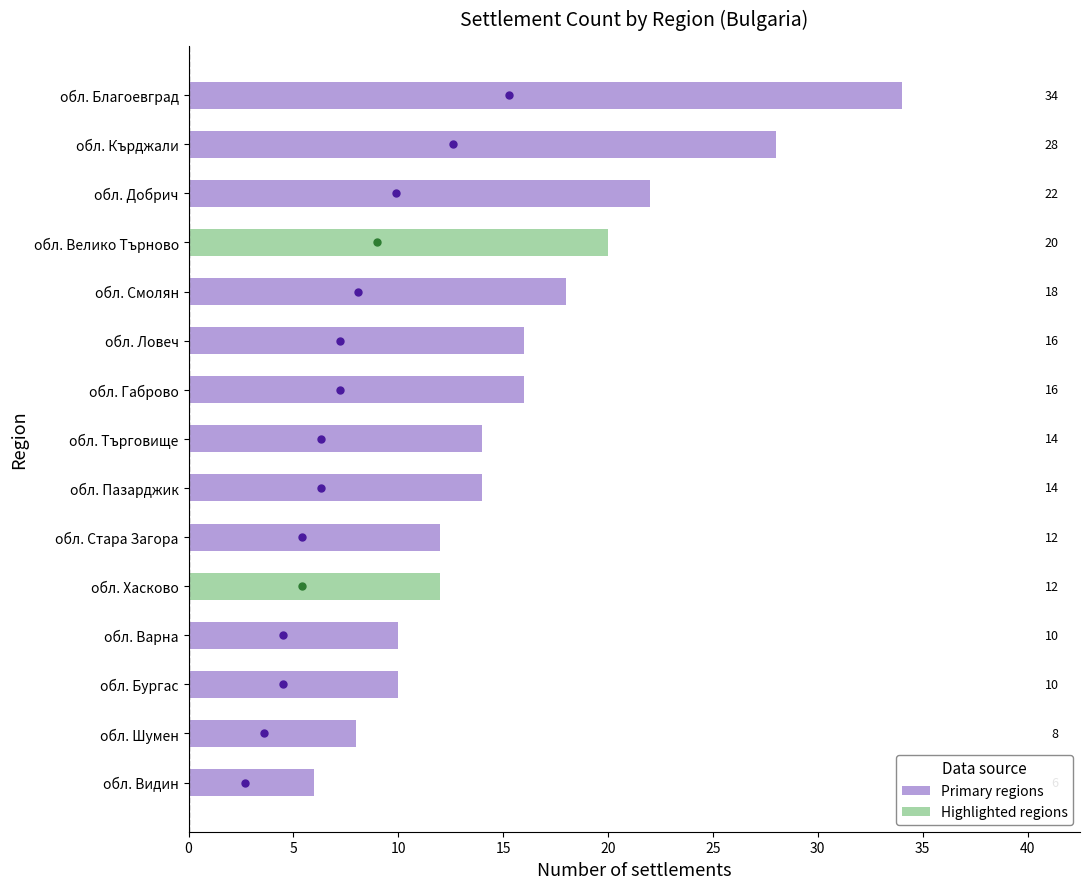

What is the change in value from обл. Пазарджик to обл. Шумен?

-6